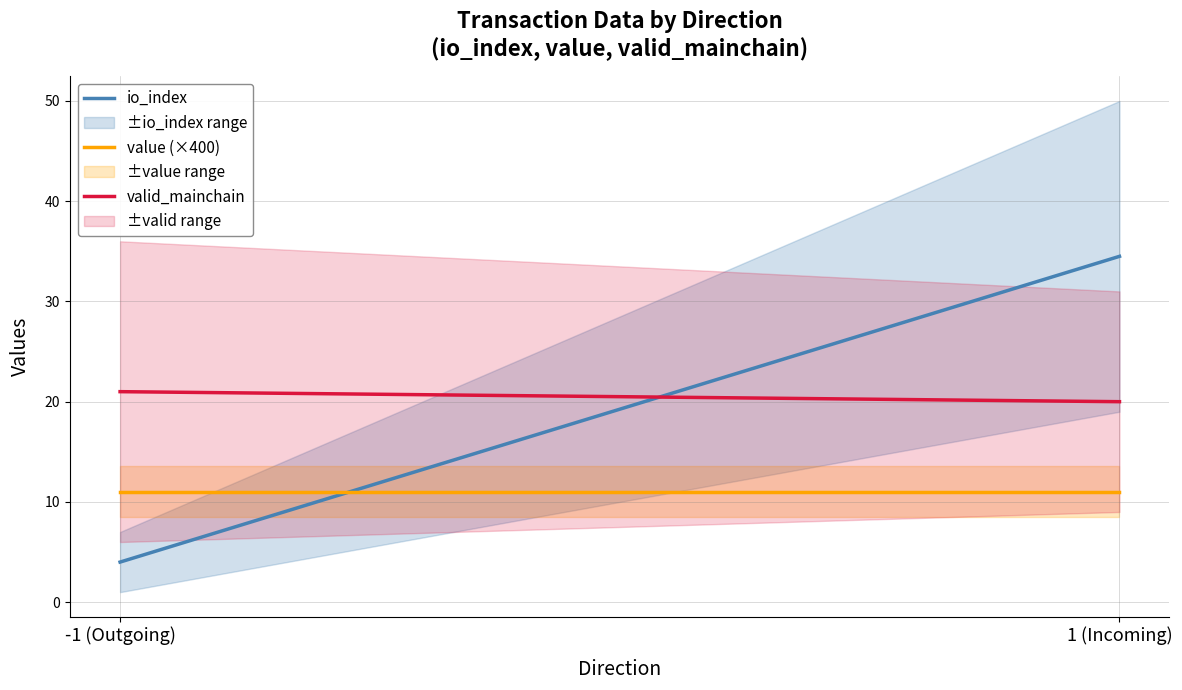

What is the average value of the value (×400) series?

11.0